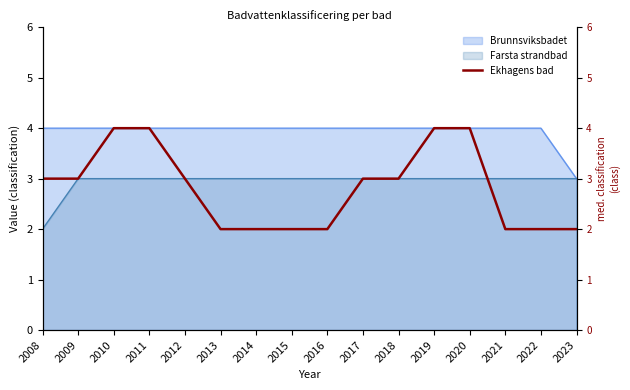

What is the maximum value shown in the chart?

4